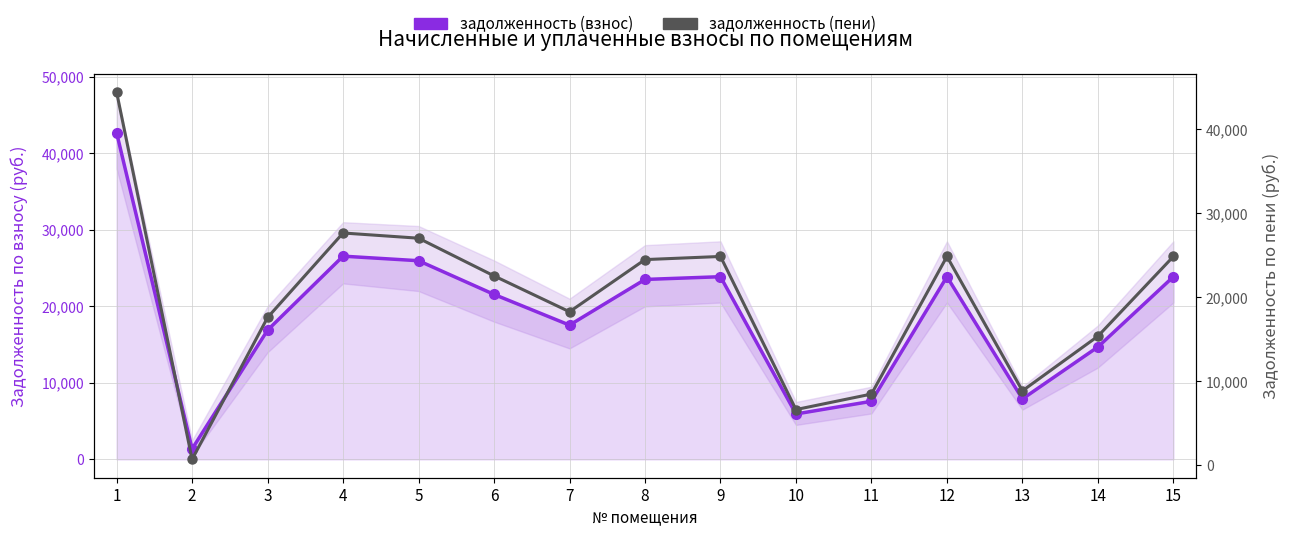

What is the value of the задолженность (взнос) point at the 12th from the left?

23875.2